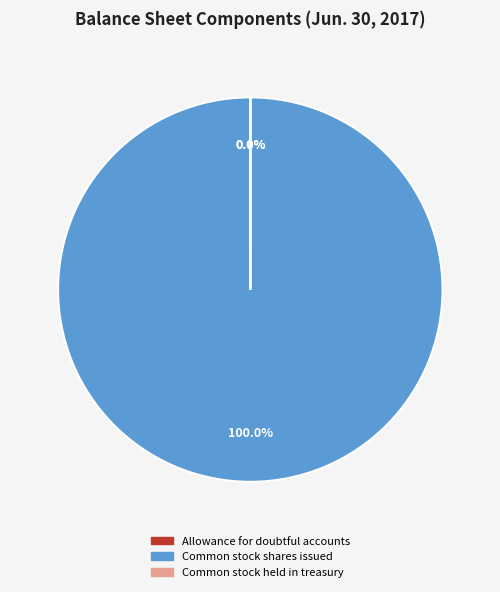

Combined, do Allowance for doubtful accounts and Common stock held in treasury account for over 50%?

No